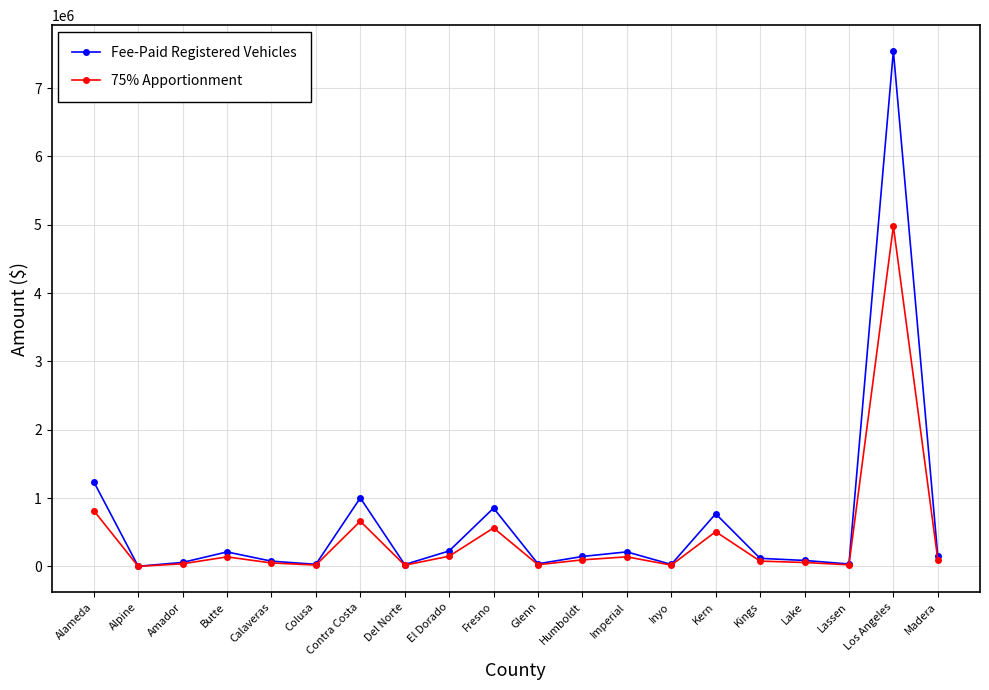

At which label is Fee-Paid Registered Vehicles closest to 3773658?

Alameda